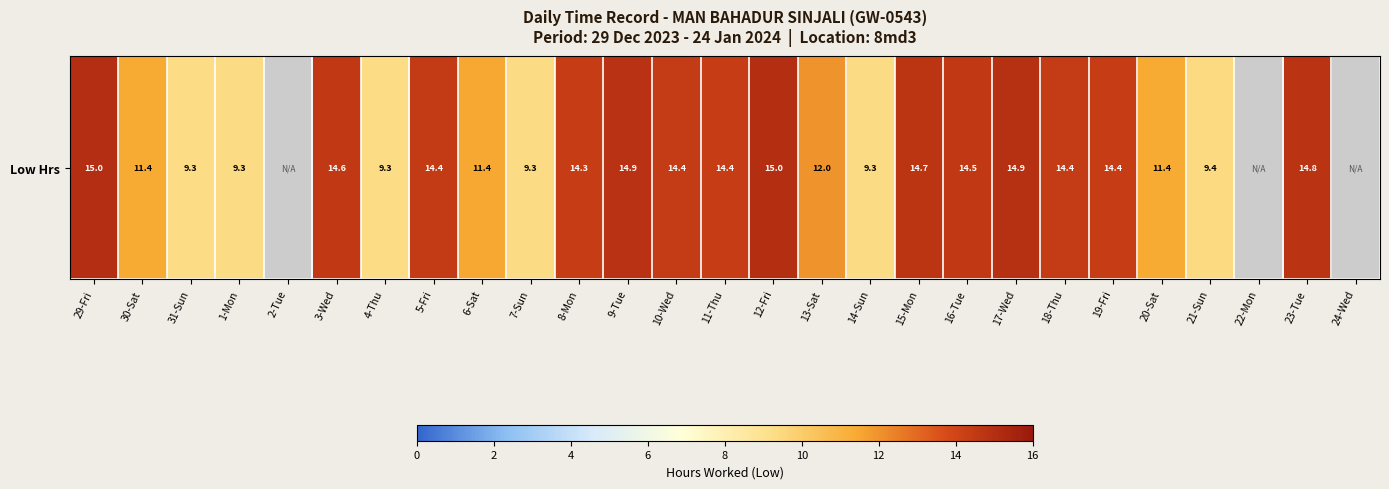

How many values exceed 14?

14